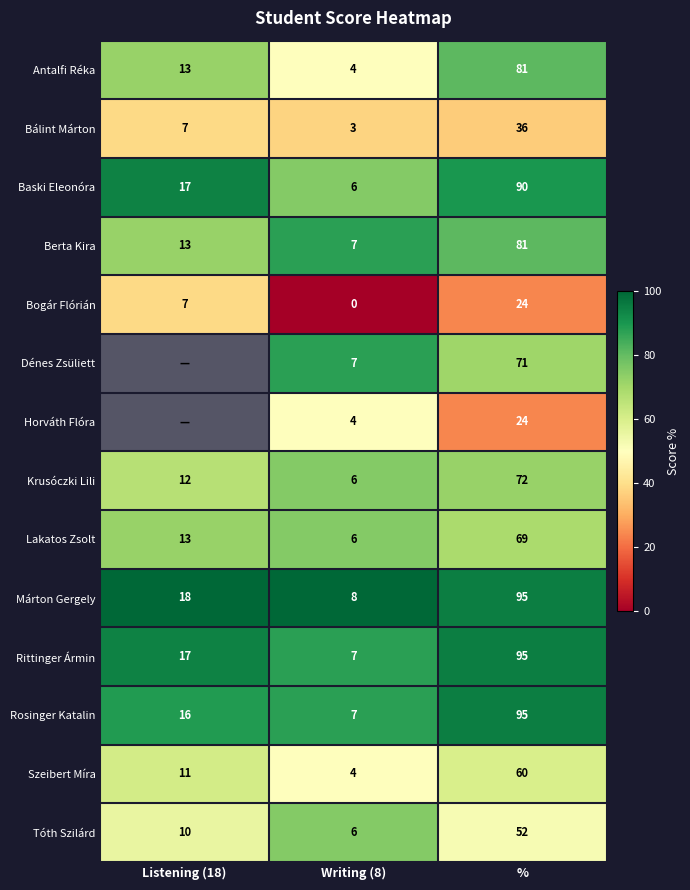

At which category is the sum across all series the highest?

%